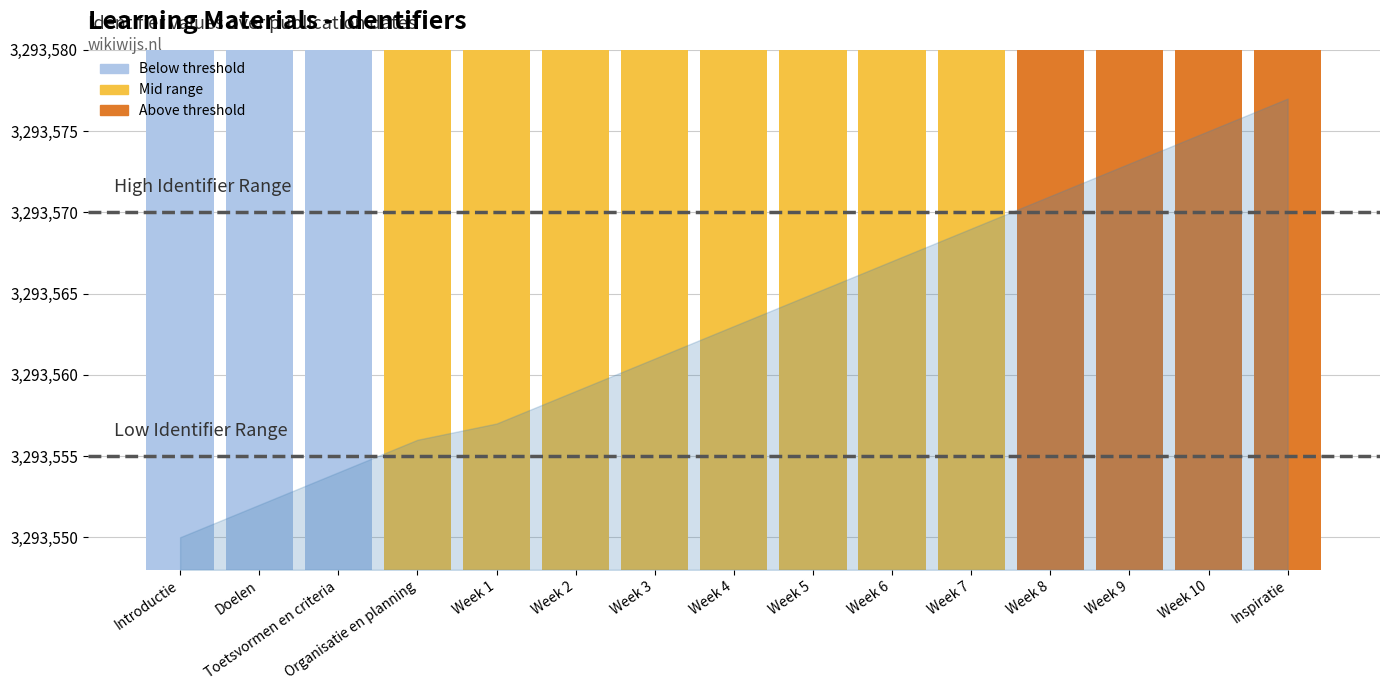

Are the bars horizontal?

No